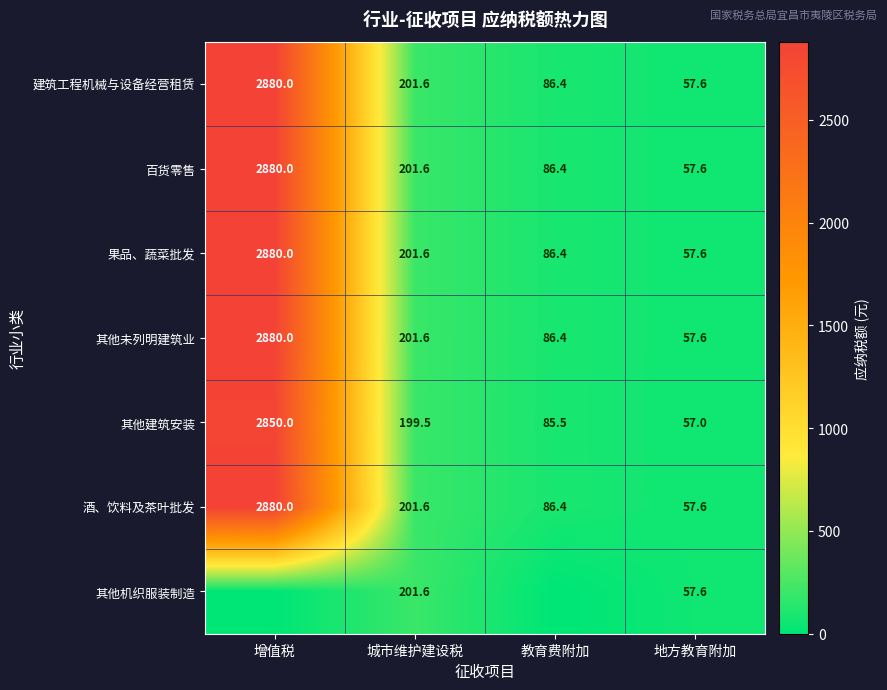

Which category has the highest value across all series?

增值税